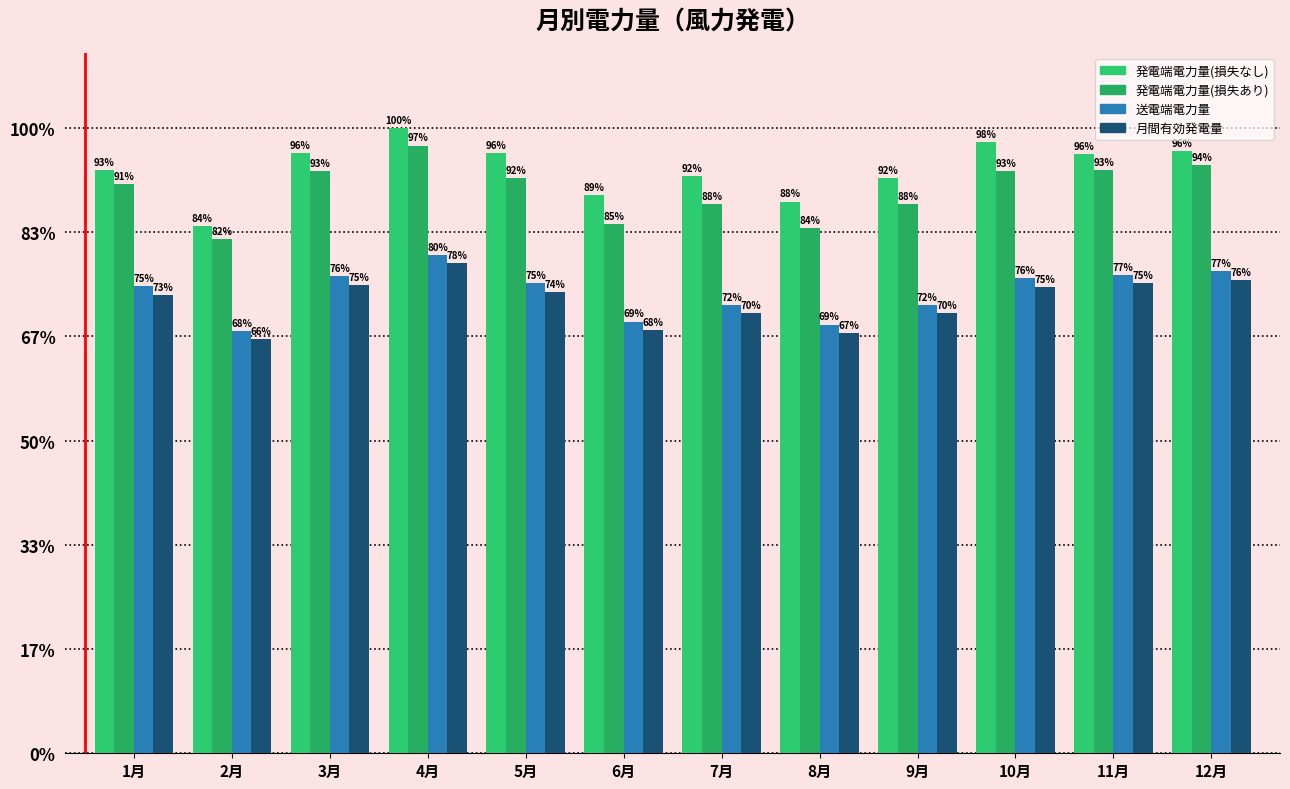

What value does the 送電端電力量 series have at 9月, to the nearest 50?

9616050